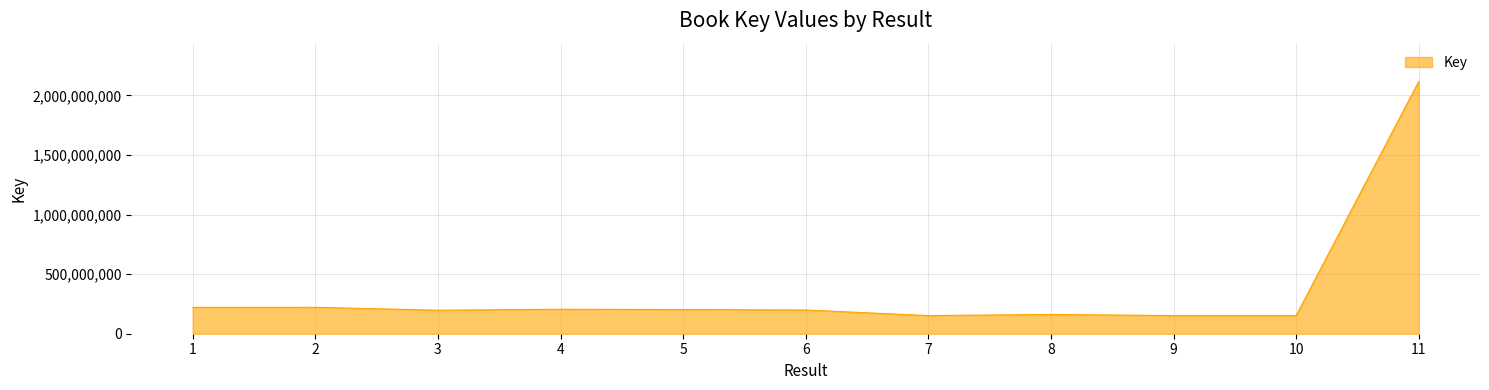

What is the difference between the maximum and minimum values?

1965257119